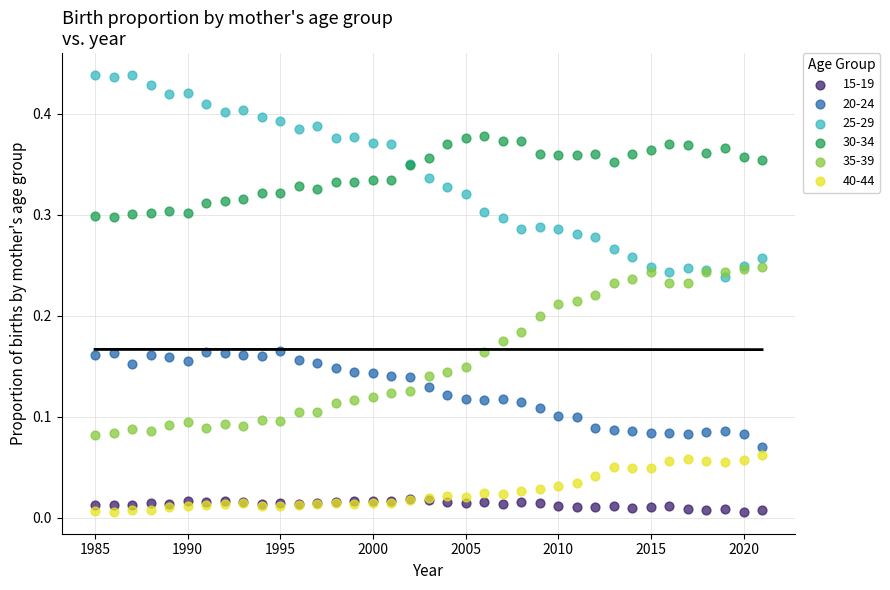

Which series has the largest Y range (max minus min)?

25-29